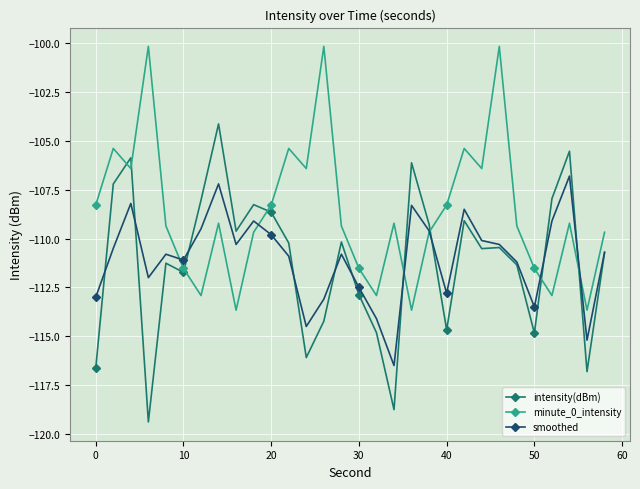

Which series has the largest total across all categories?

minute_0_intensity